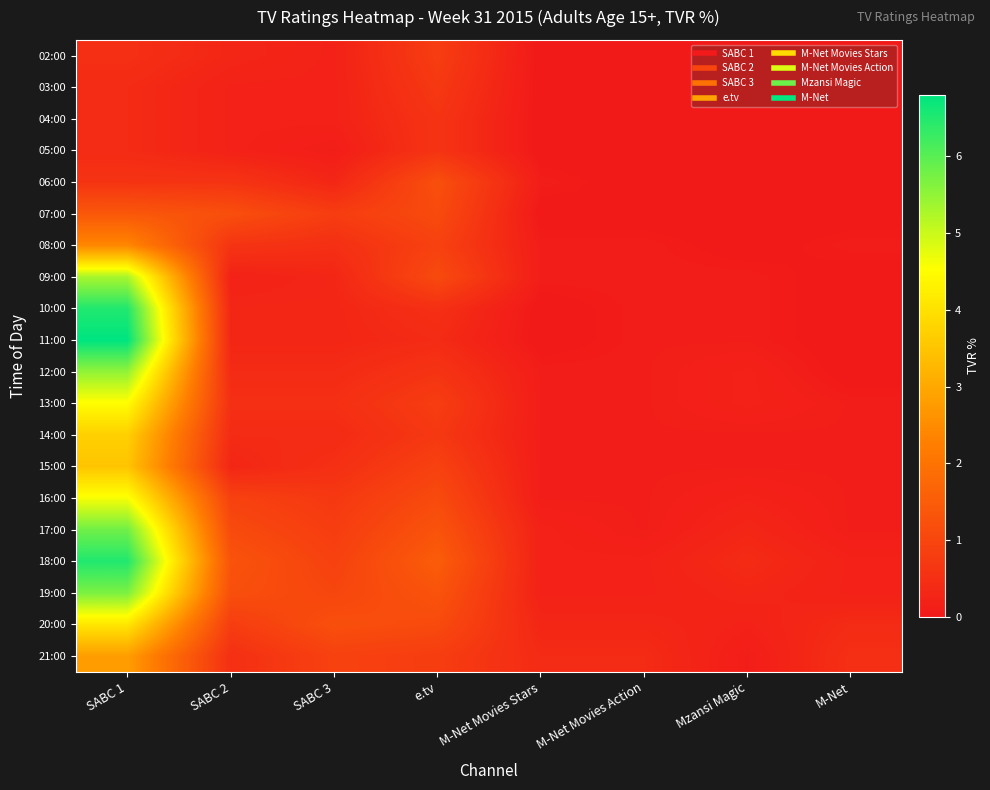

Which series has the largest range (max minus min)?

11:00